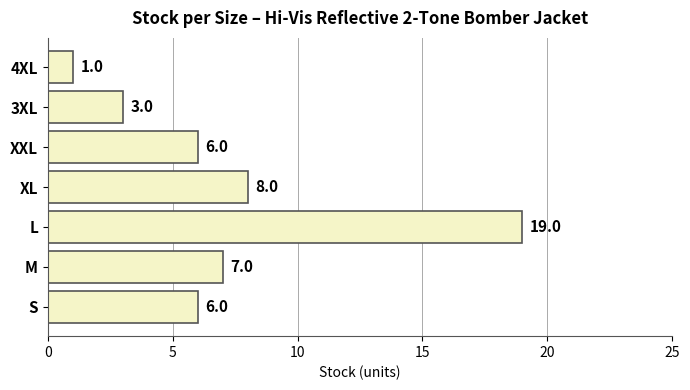

What is the difference between the second highest and minimum values?

7